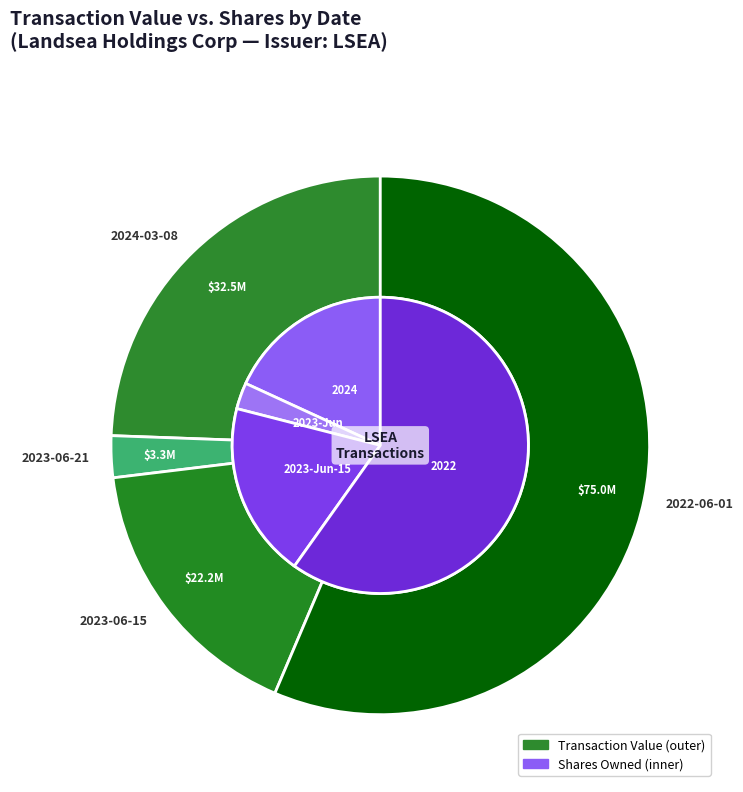

Is it true that 2022-06-01 is 50% of the pie?

False